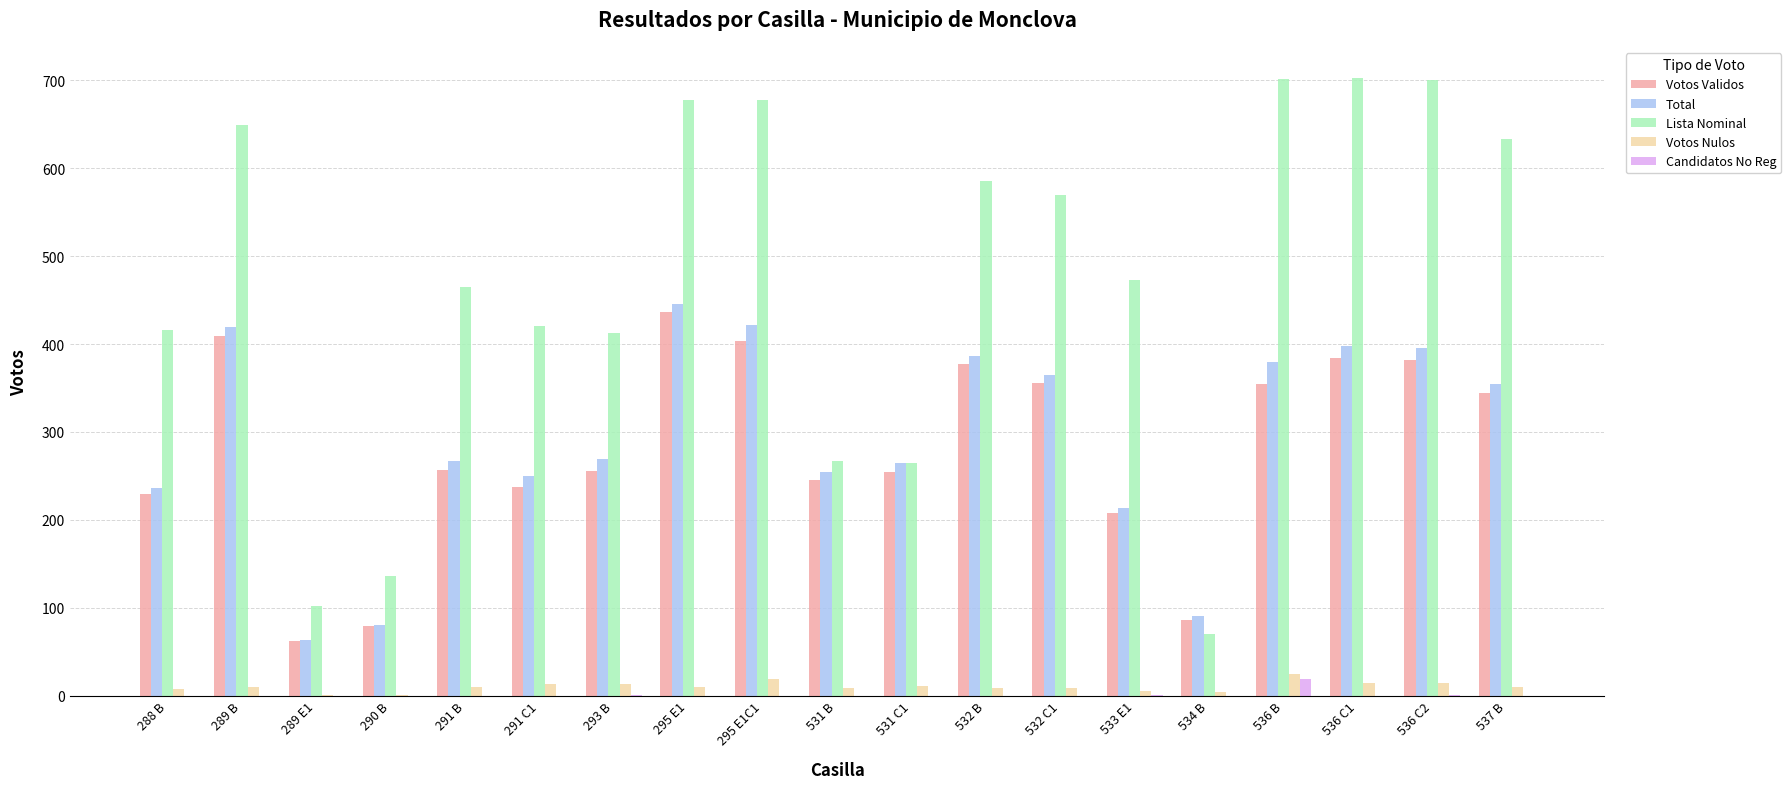

Which series has the largest total across all categories?

Lista Nominal